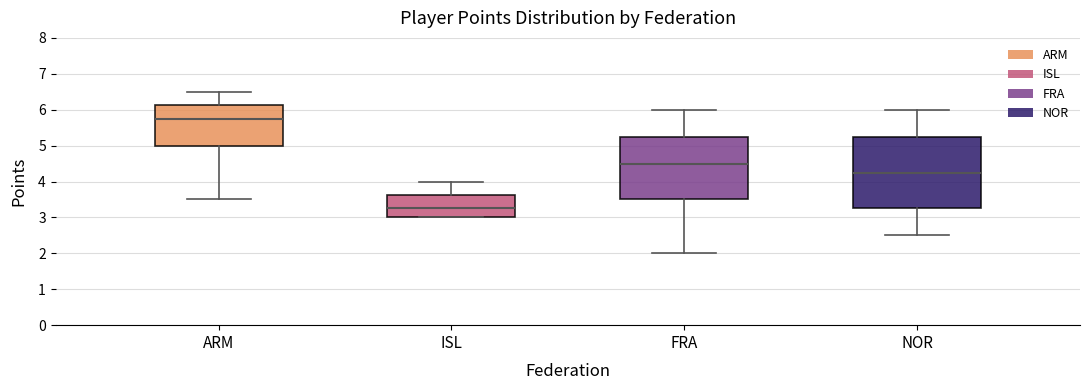

Which box's median line is the lowest?

ISL